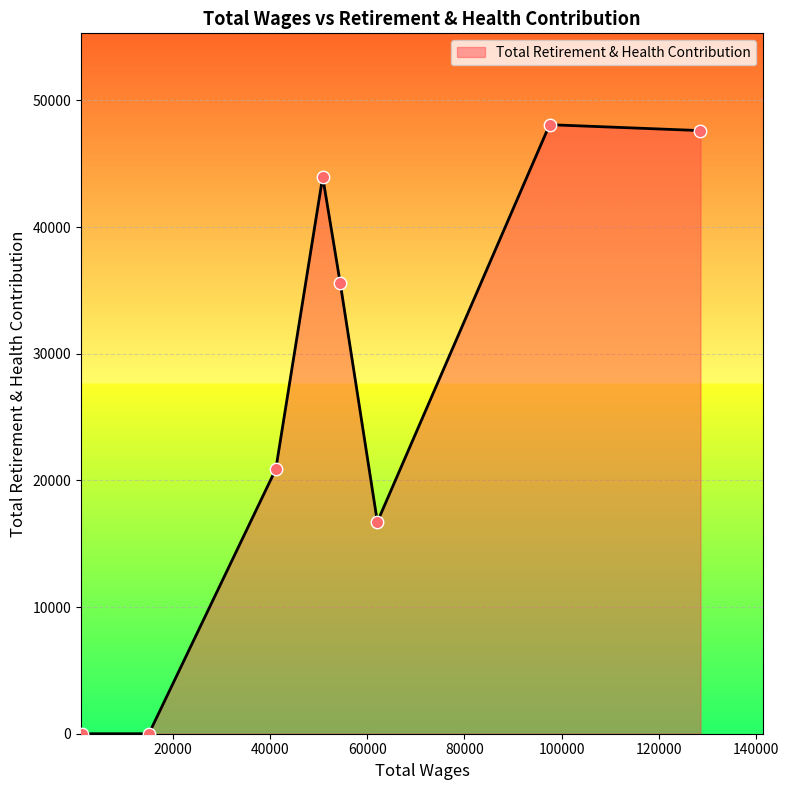

What is the maximum value shown in the chart?

48084